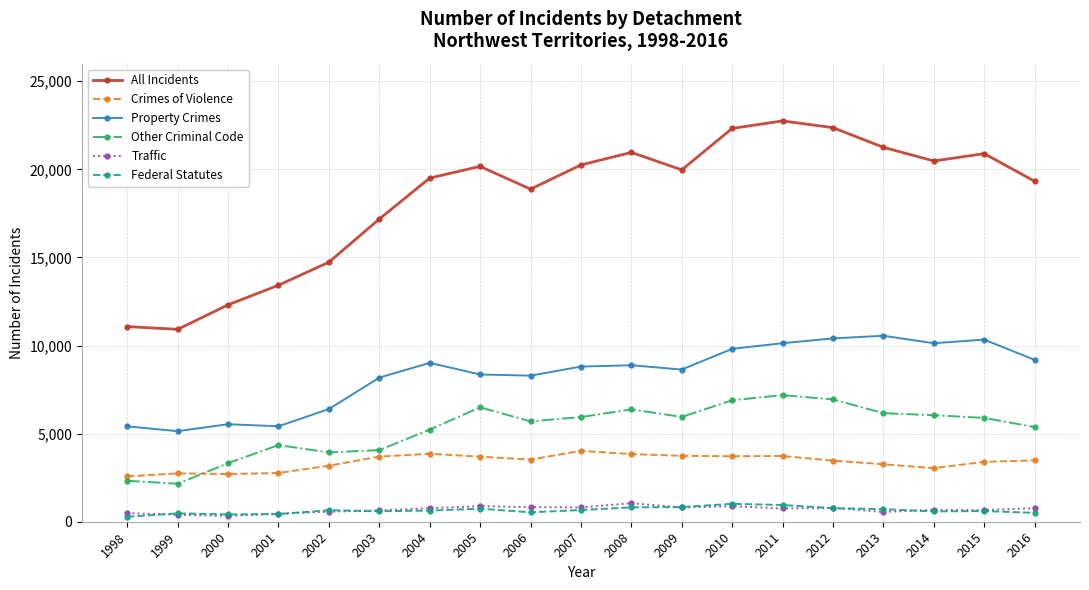

What is the greatest value displayed?

22751